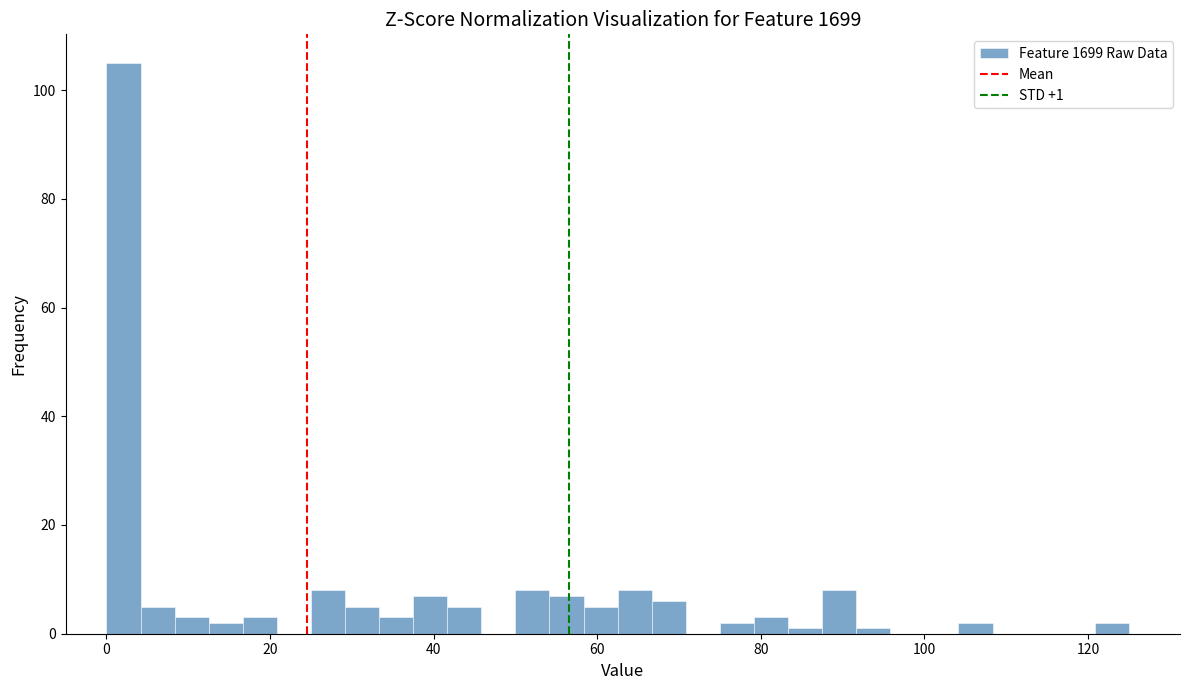

Read against the x-axis, roughly where is the centre of the tallest bar?

2